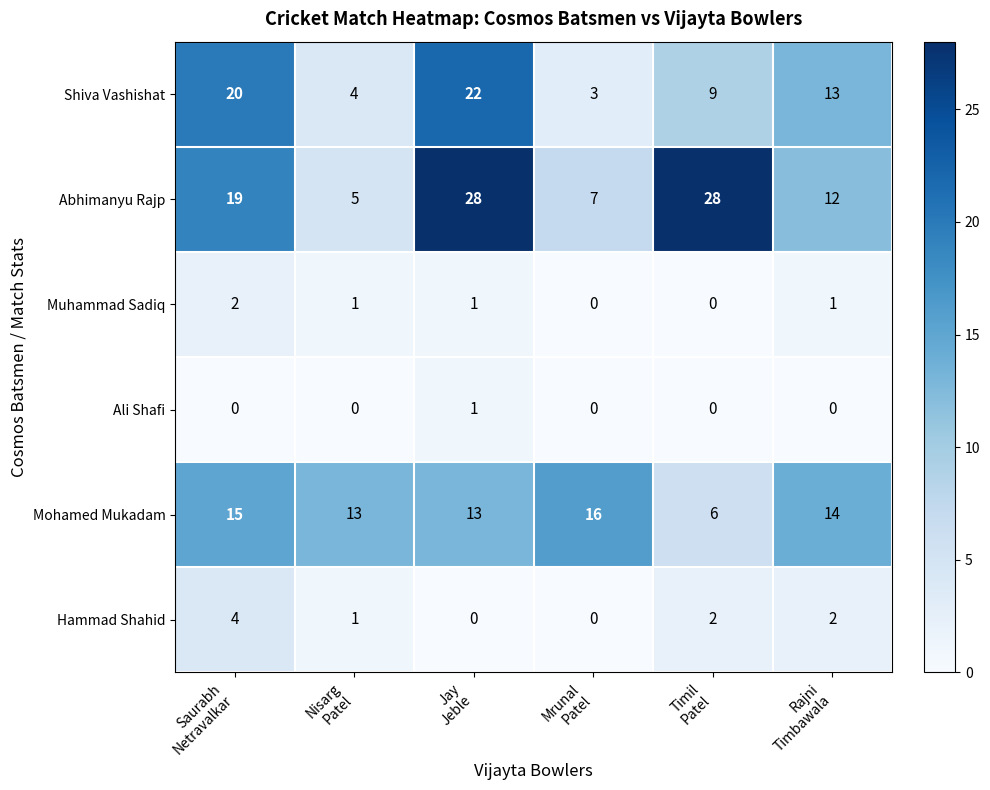

What is the average value of the Shiva Vashishat series?

12